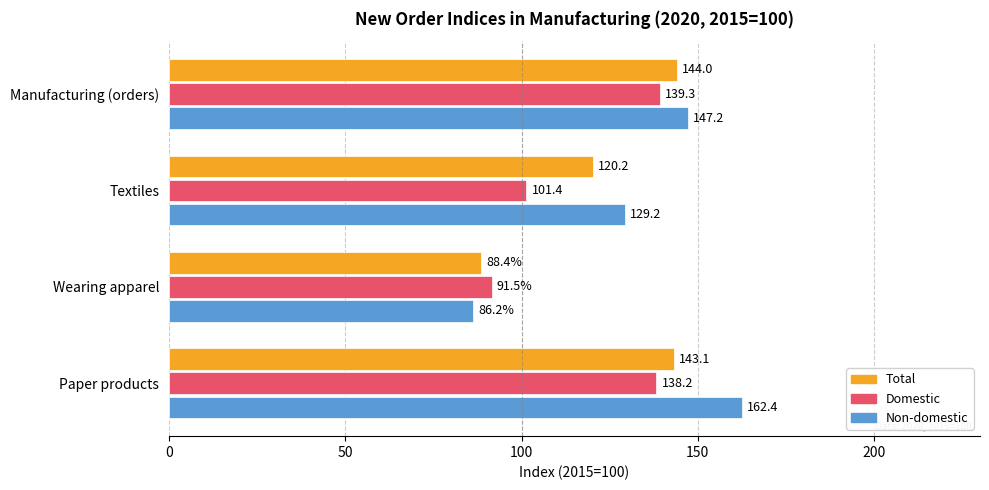

The value of Total at Paper products is 204.7. True or false?

False